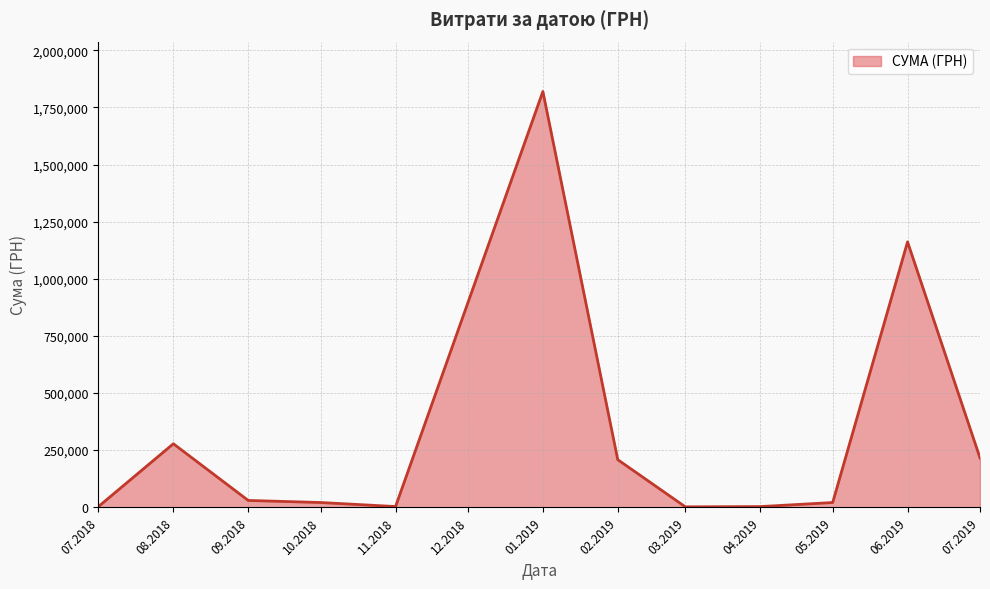

True or false: there are more than 1 points higher than both neighbors.

True